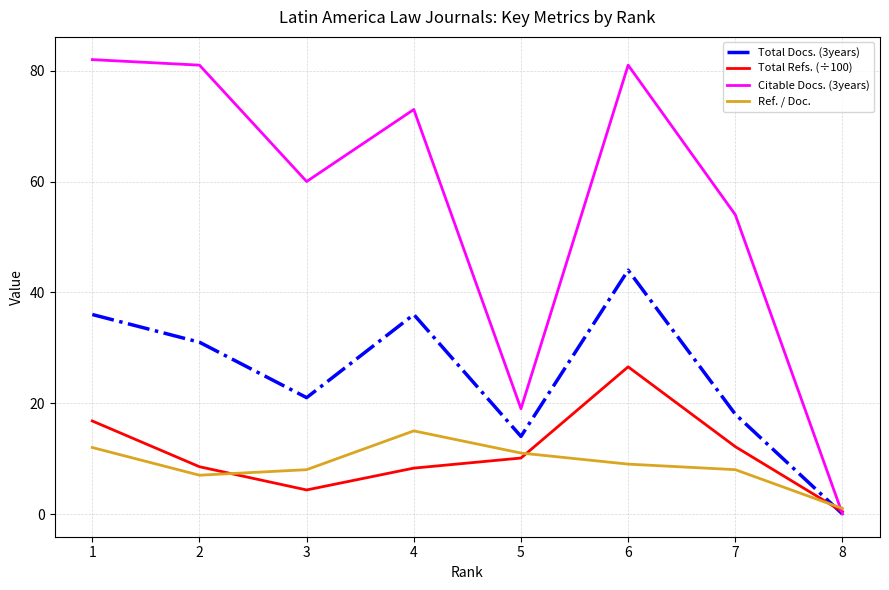

True or false: Ref. / Doc. and Total Docs. (3years) cross at least once.

True